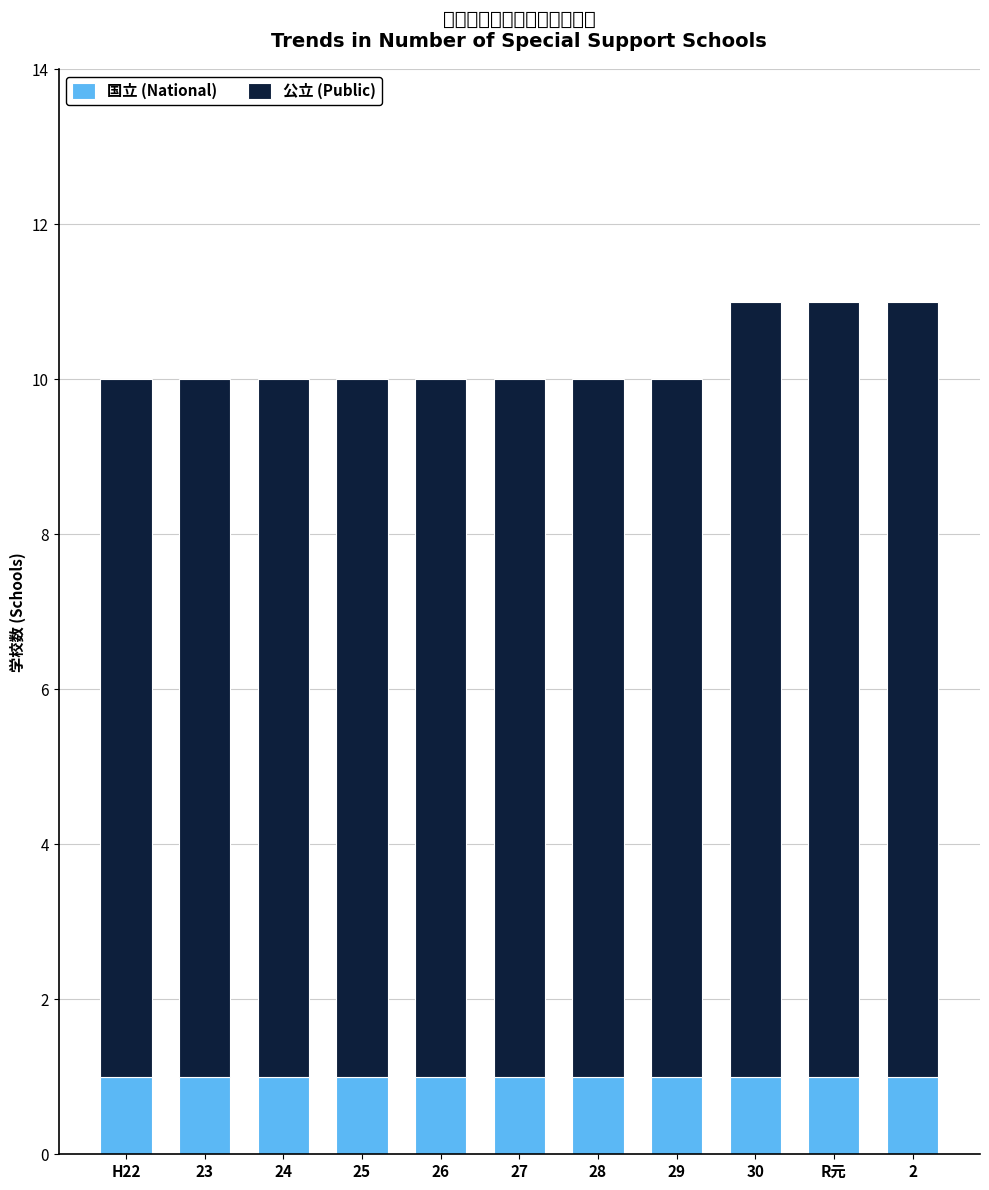

The 国立 (National) series shows 1 at 26. True or false?

True